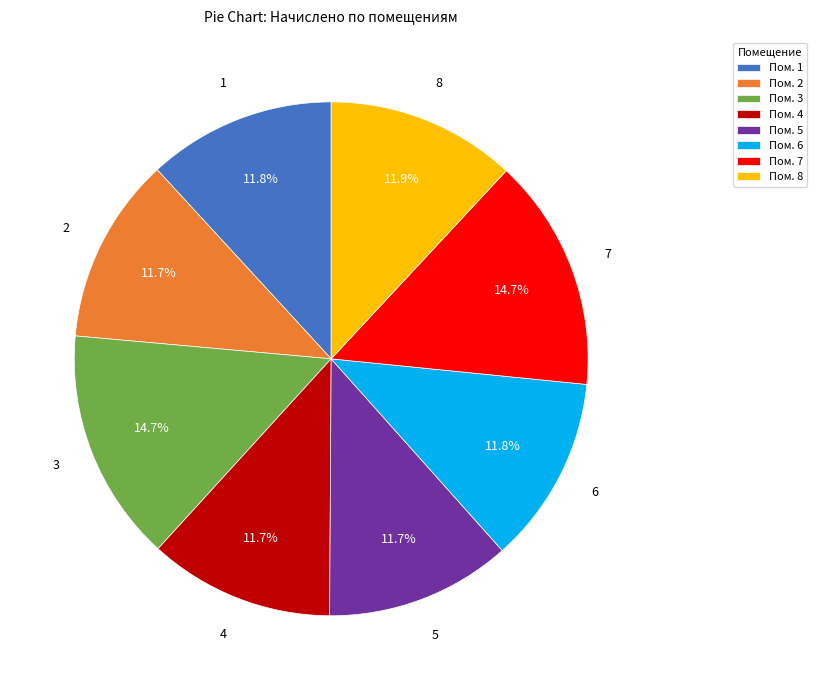

What is the ratio of the value at Пом. 4 to the value at Пом. 1?

1.0